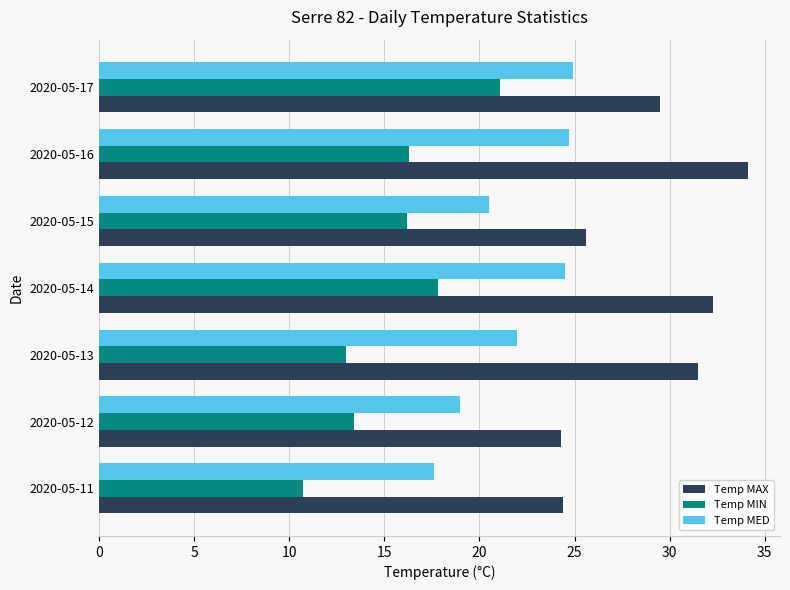

What is the average value of the Temp MAX series?

28.8